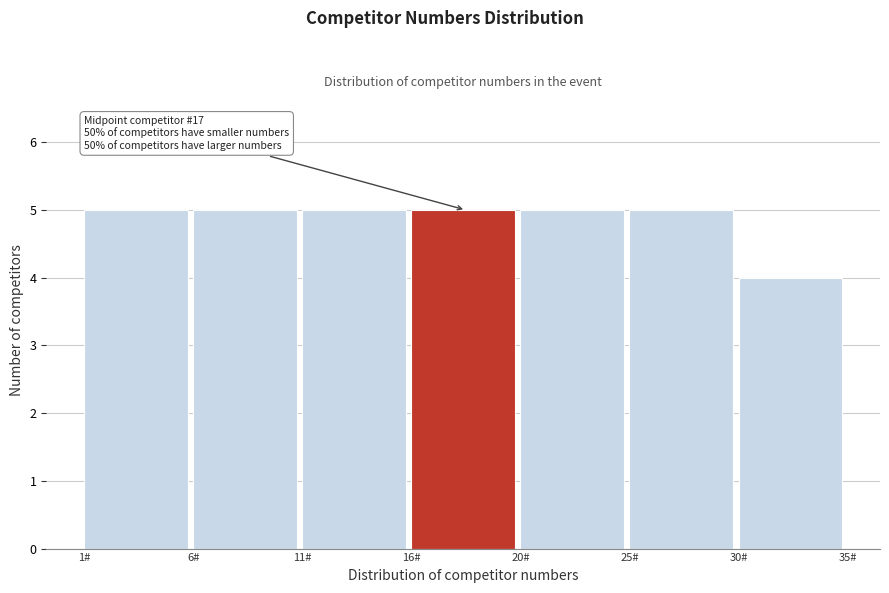

Reading left to right, extract all data points from this chart.

5	5	5	5	5	5	4